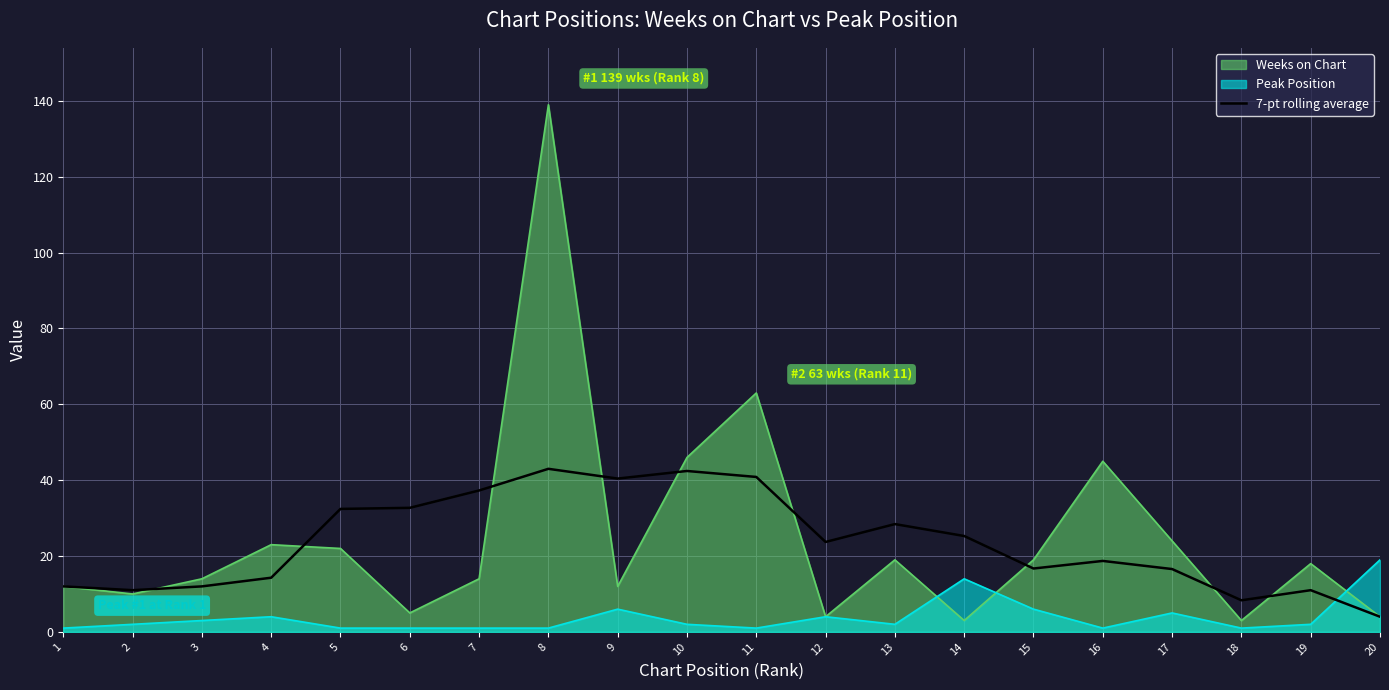

Where is the data nearest to the value 23?

12